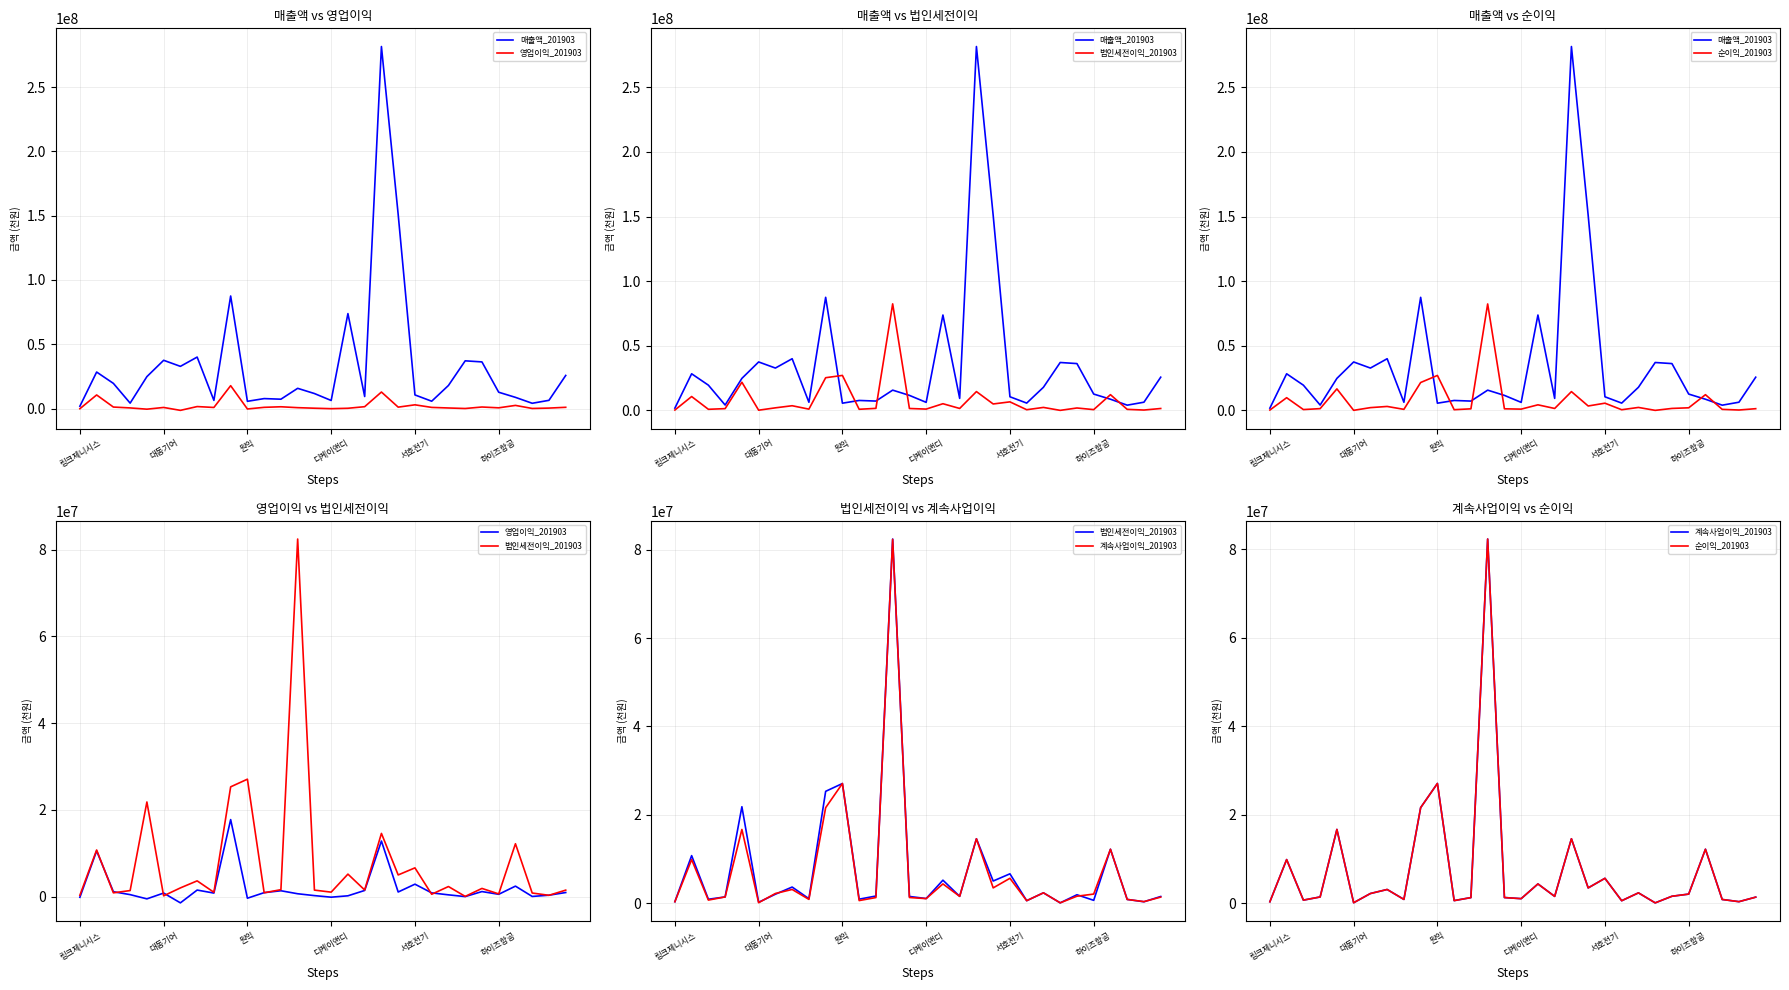

After their last crossing, which series has the higher values: 법인세전이익_201903 or 순이익_201903?

법인세전이익_201903